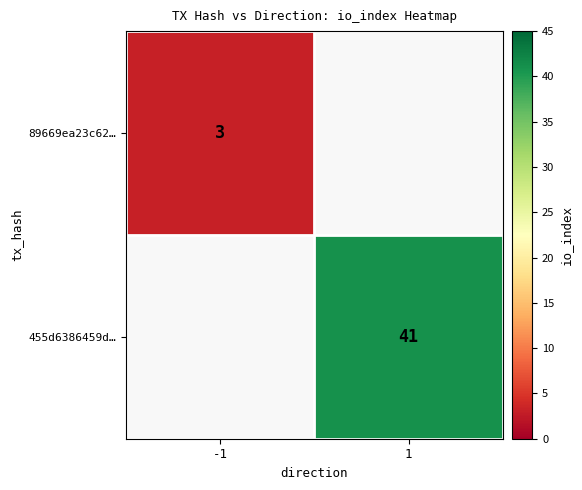

Is it true that 455d6386459d… equals 20 at 1?

False